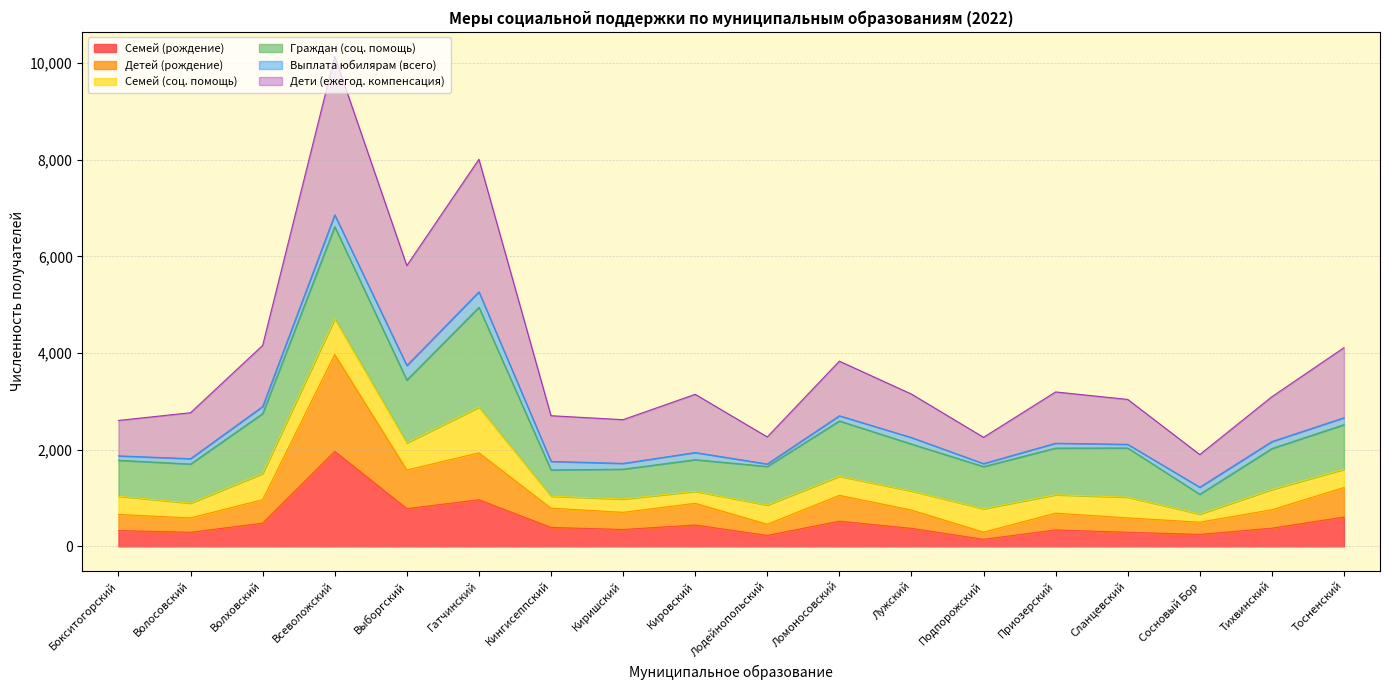

Which category has the highest value in the Семей (рождение) series?

Всеволожский